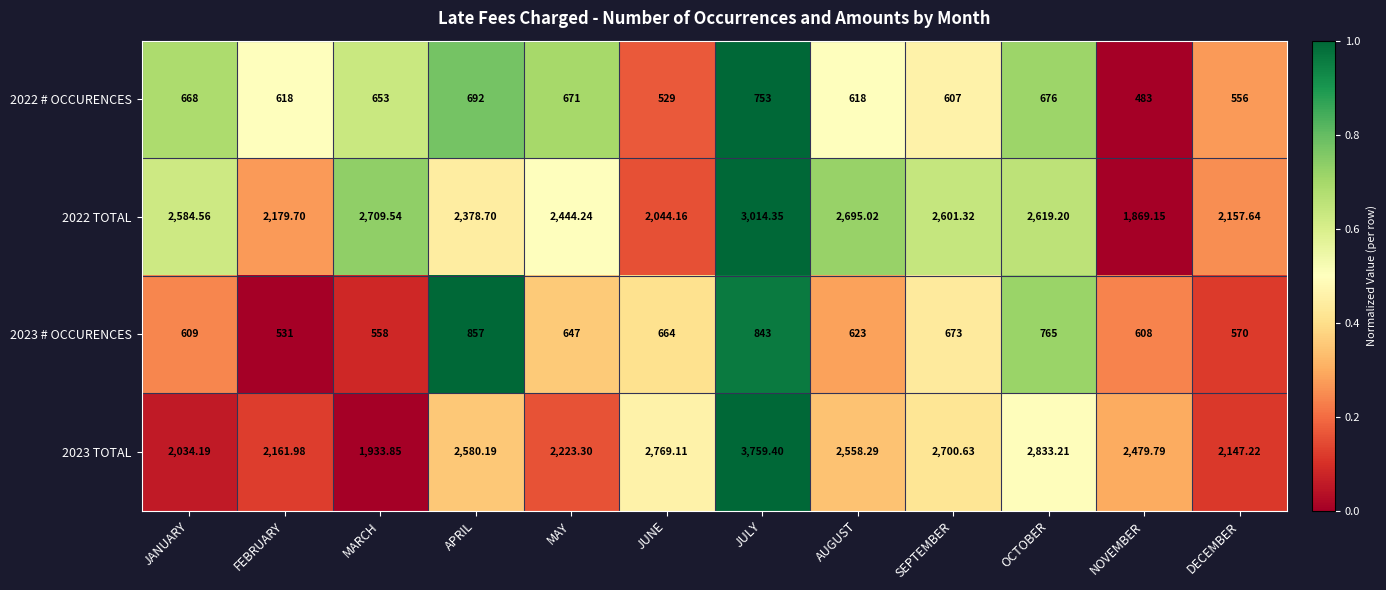

Which label corresponds to the largest value in the chart?

JULY